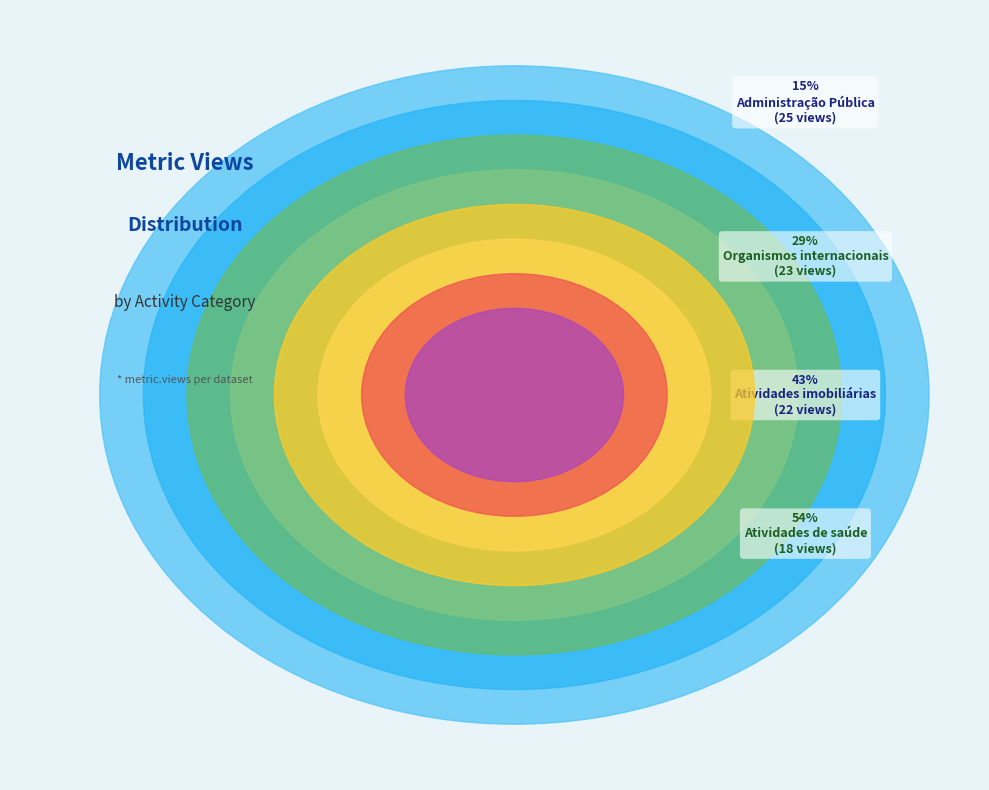

How much of the chart is everything except Indústrias extrativas?

100.0%